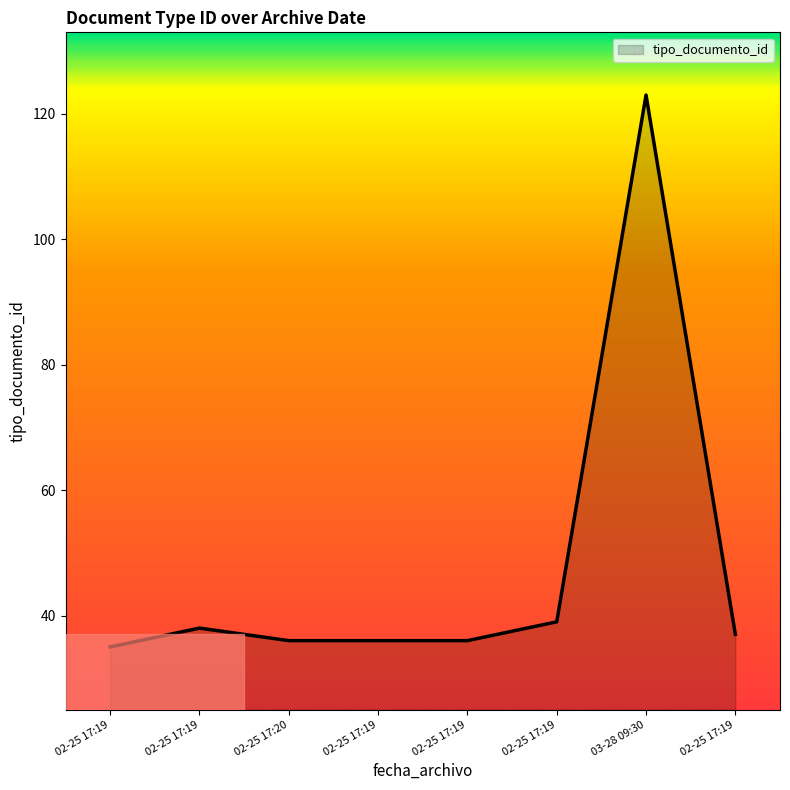

What is the label of the 7th point from the left?

03-28 09:30